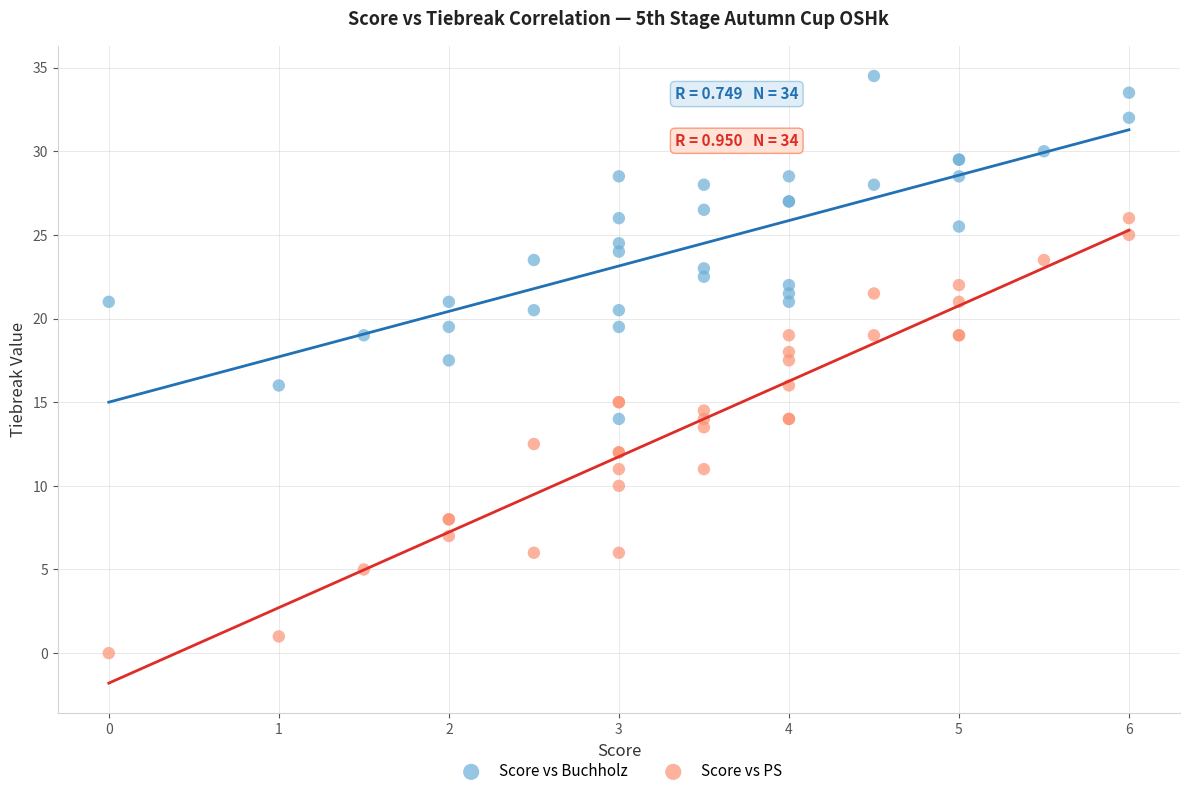

Which series contains the highest Y value?

Score vs Buchholz